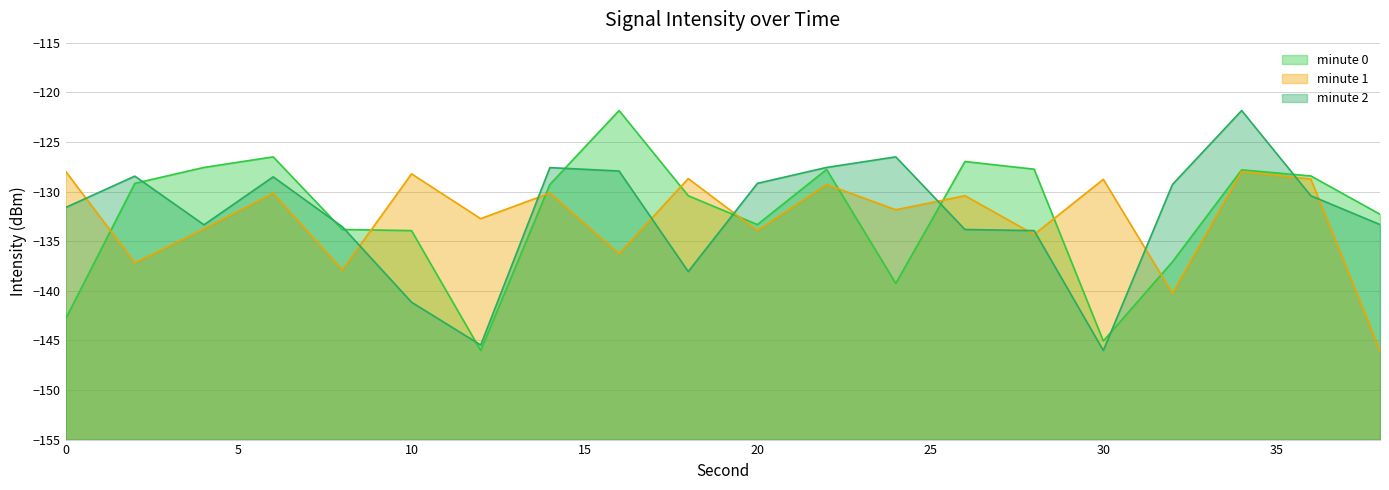

Is the value of minute 2 line at 15 greater than the value of minute 1 line at 30?

Yes